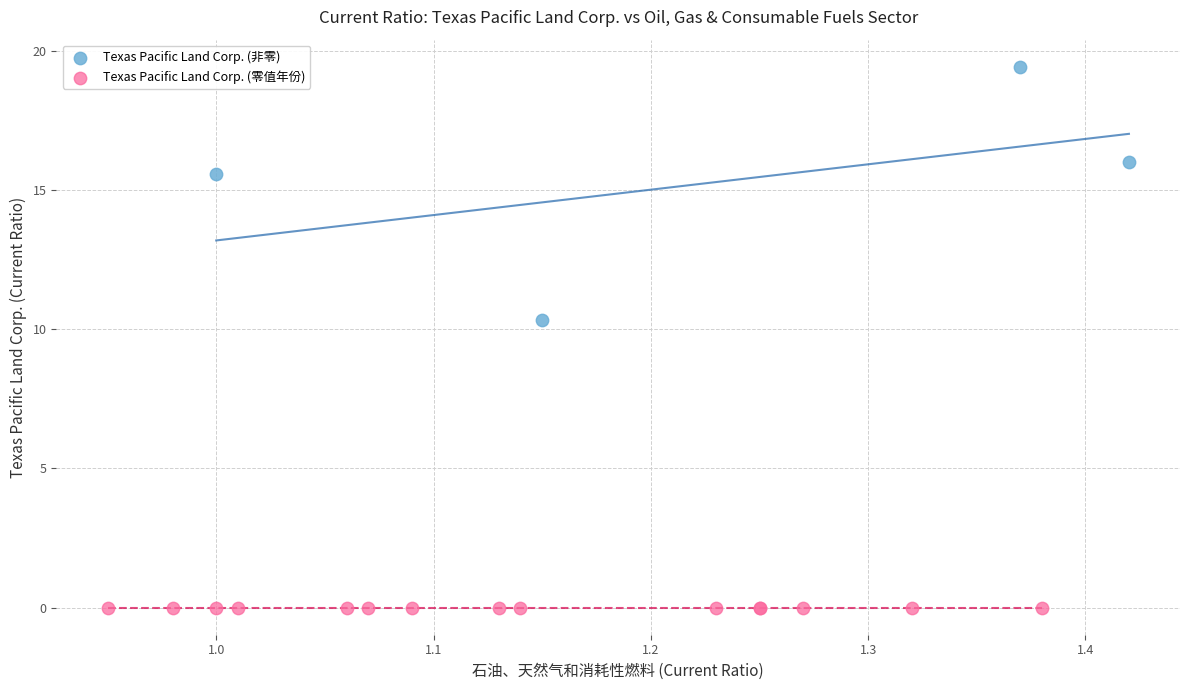

What are all the series names shown in the legend?

Texas Pacific Land Corp. (非零), Texas Pacific Land Corp. (零值年份)